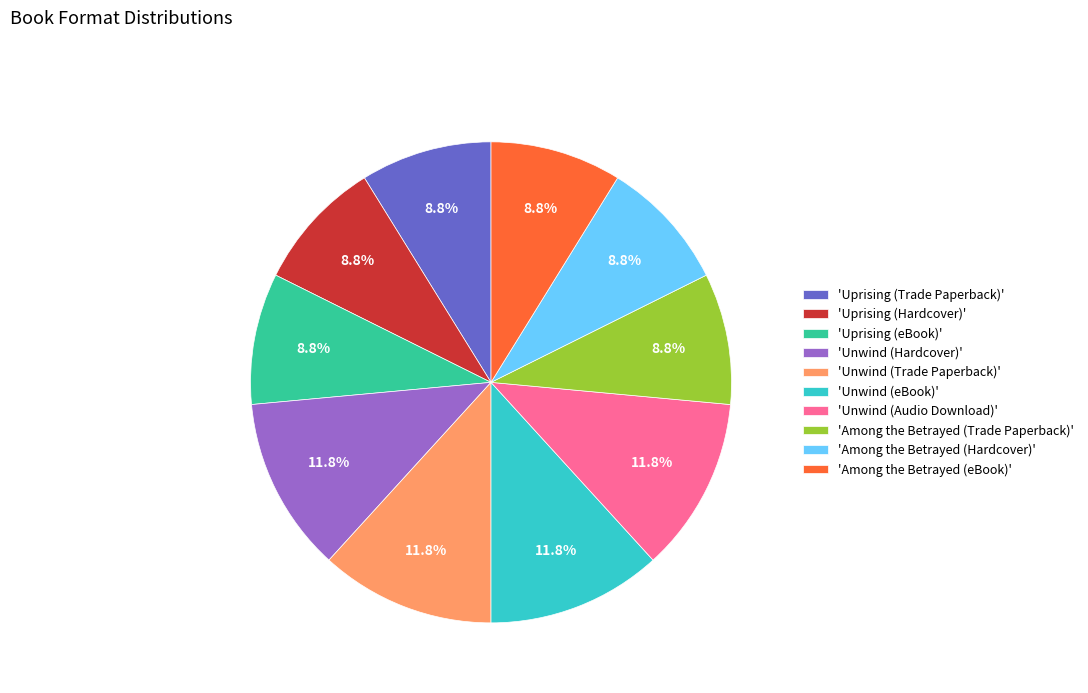

Which has a higher value, 'Unwind (Trade Paperback)' or 'Among the Betrayed (Trade Paperback)'?

'Unwind (Trade Paperback)'